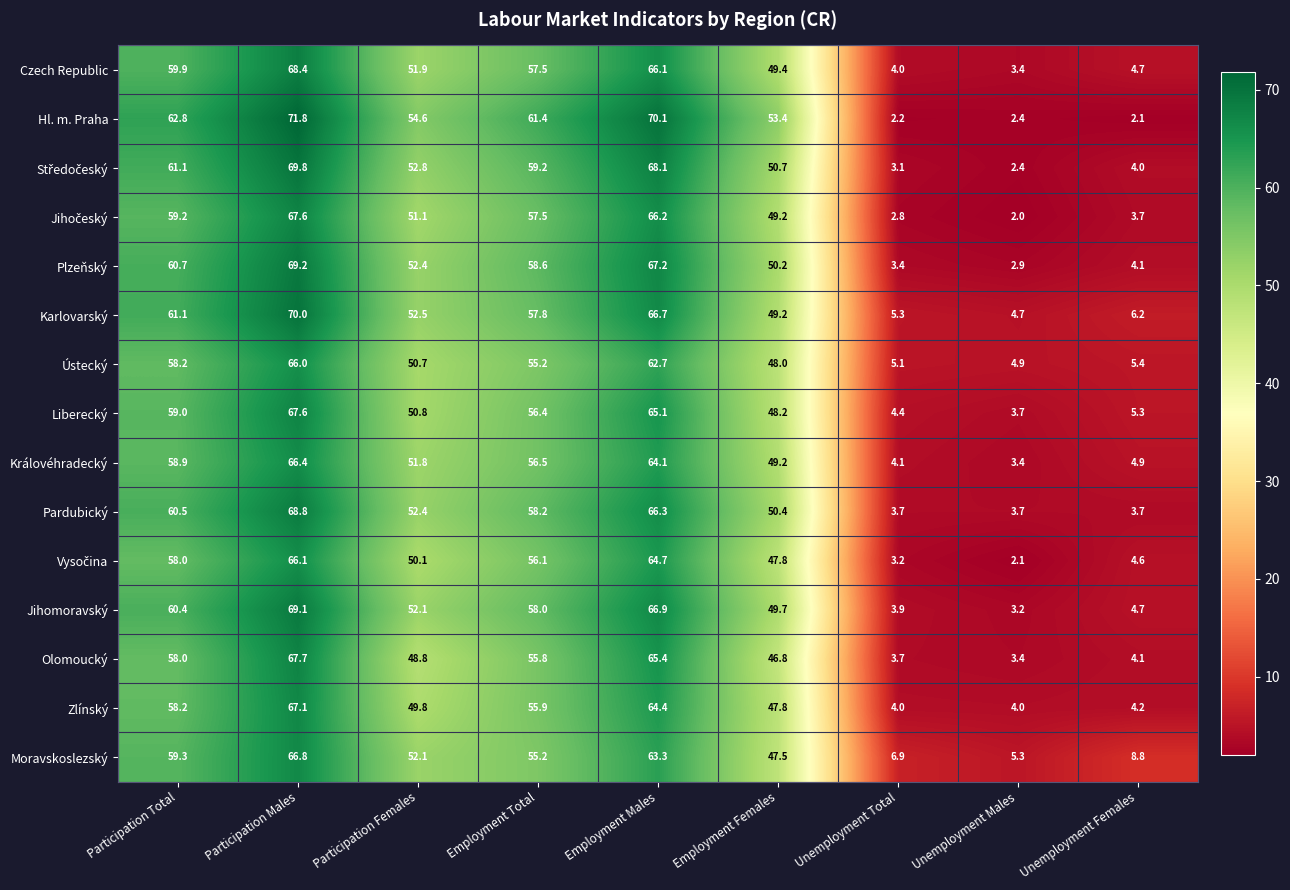

At which category is the sum across all series the highest?

Participation Males